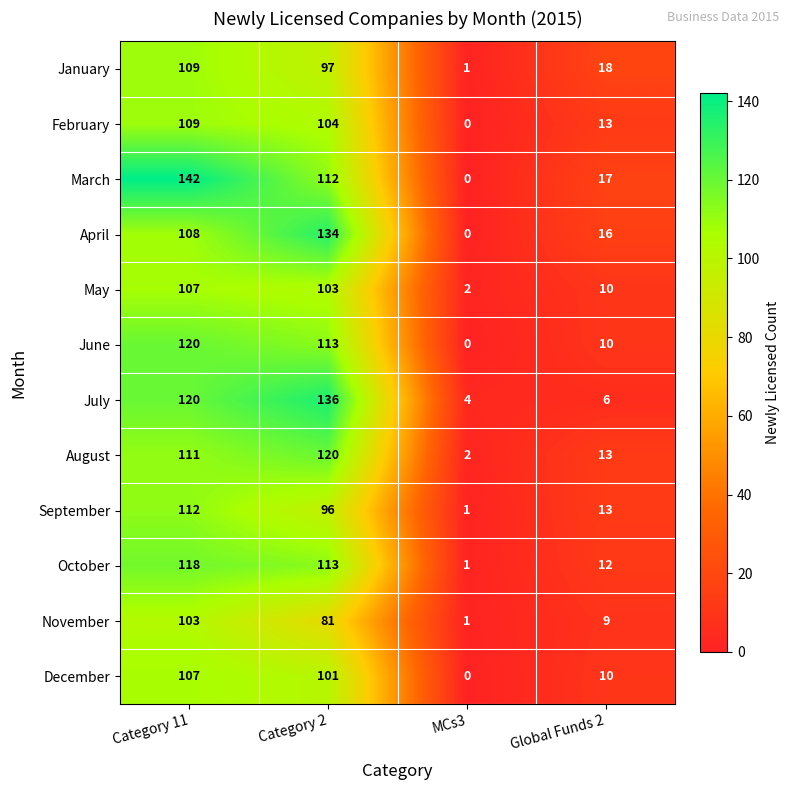

At how many categories does at least one series exceed 29?

2